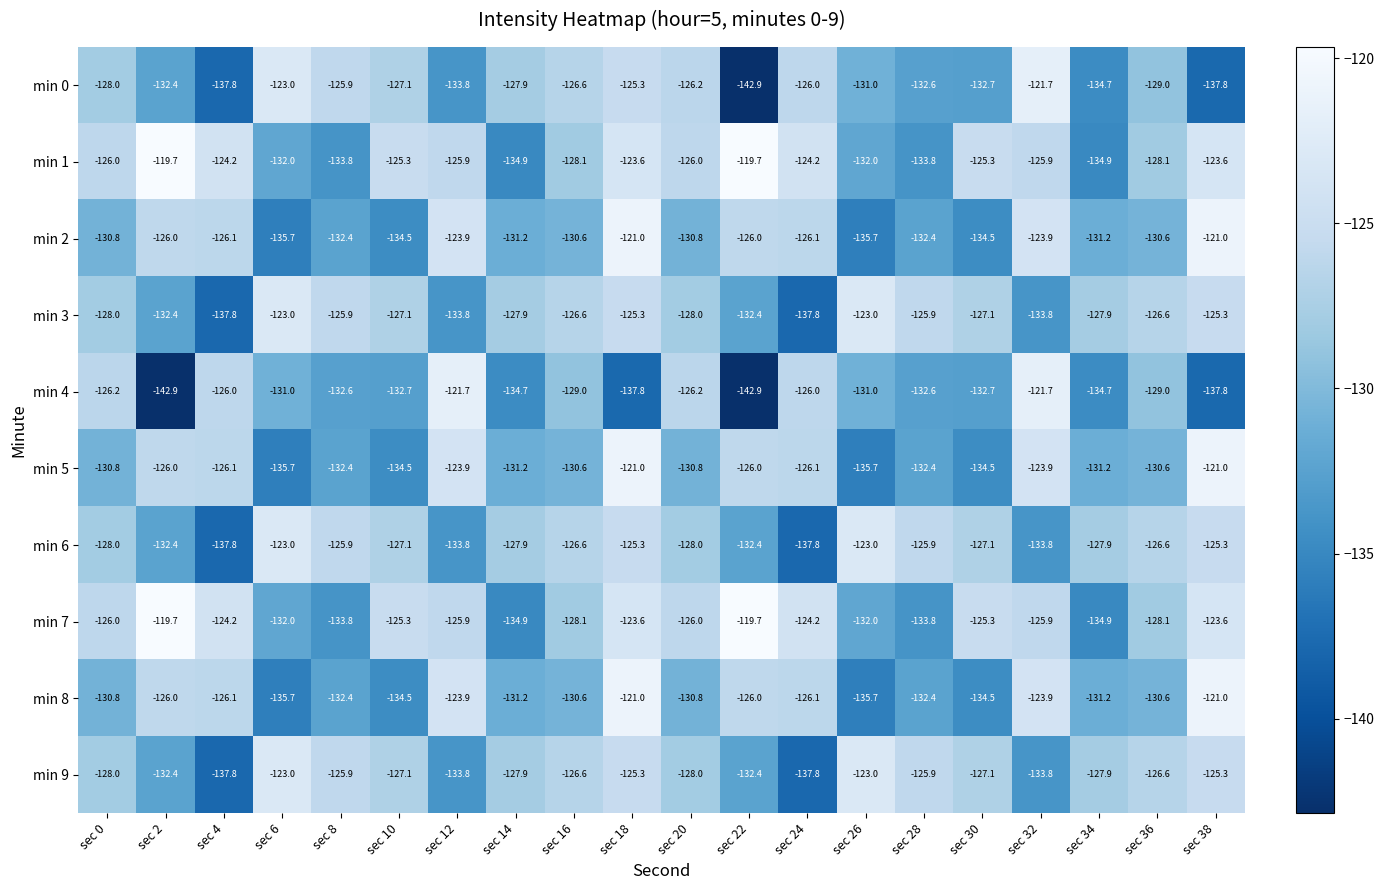

What value does the min 5 series have at sec 14?

-131.2